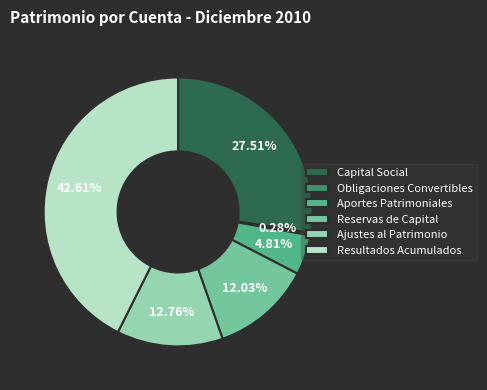

Is it true that Resultados Acumulados is 43% of the pie?

True